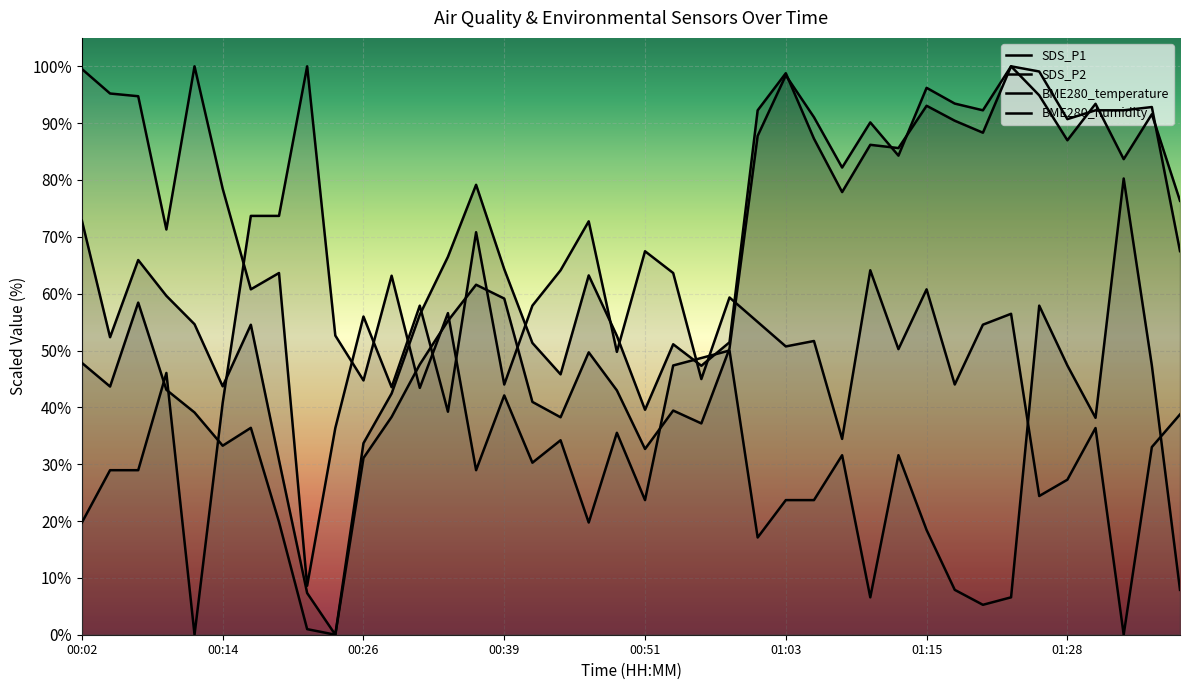

After their last crossing, which series has the higher values: SDS_P1 or BME280_temperature?

SDS_P1